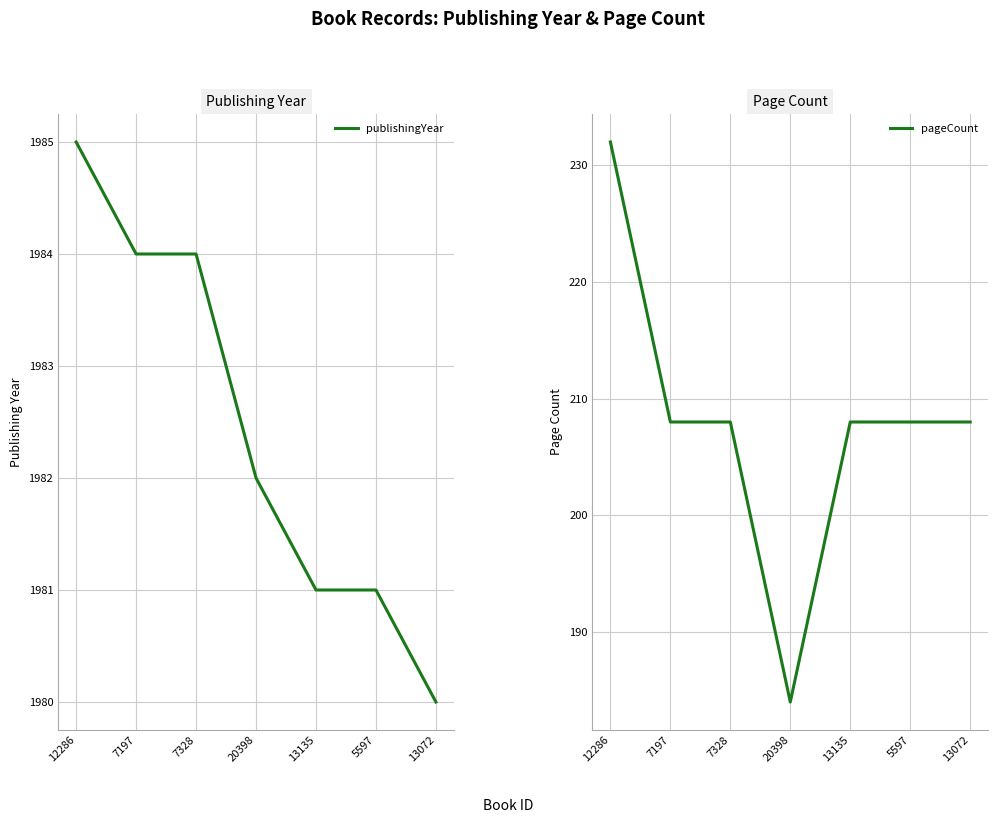

What is the total value across all series at 12286?

2217